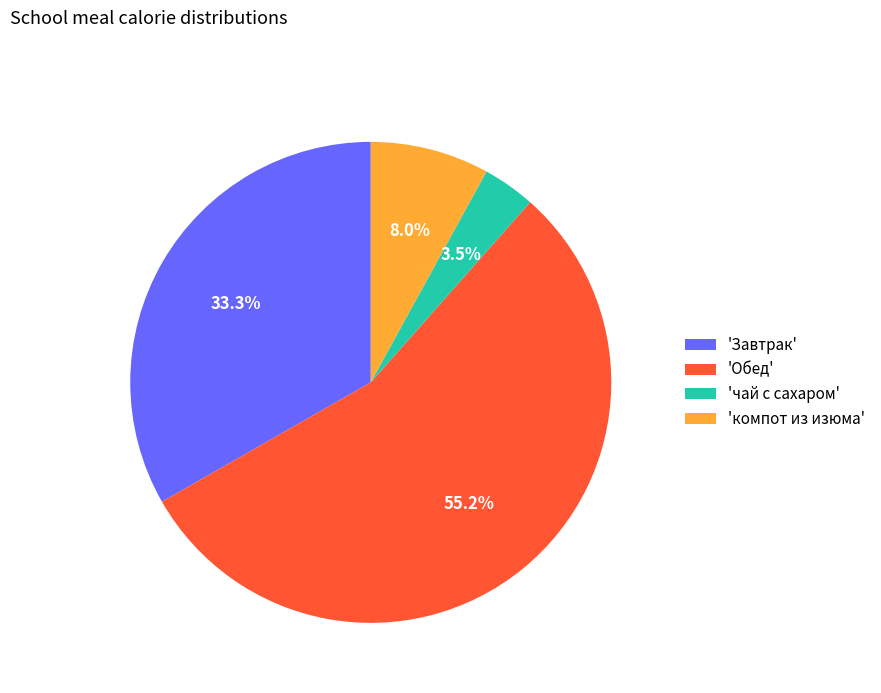

Count the number of slices in the pie.

4